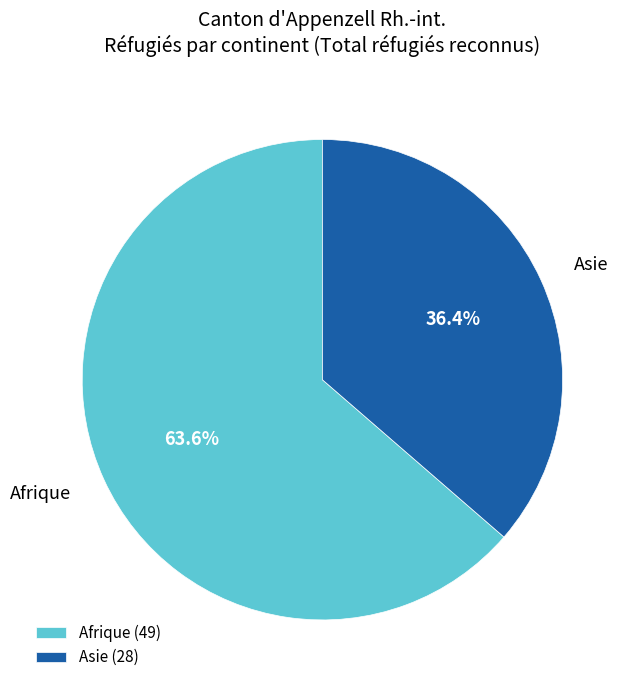

Between Afrique (49) and Asie (28), which is larger?

Afrique (49)